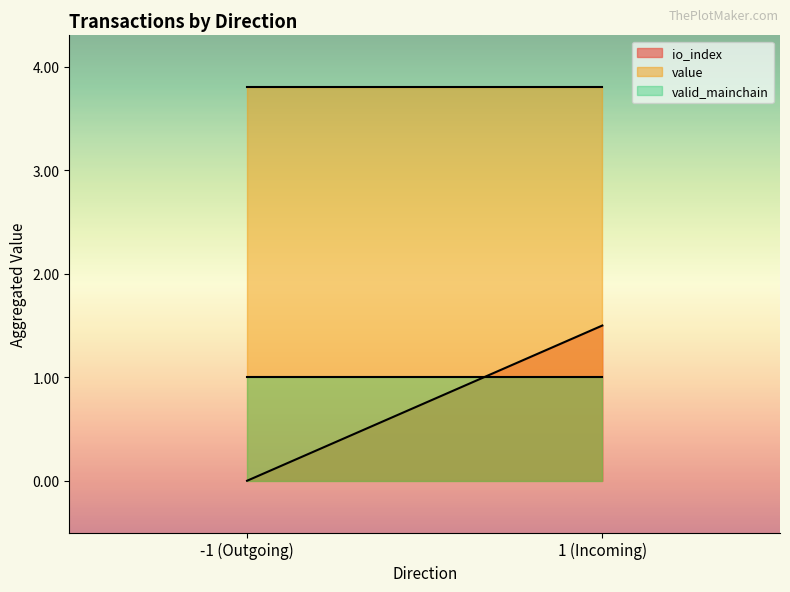

Reading left to right, transcribe all the data shown in this chart.

io_index: -1 (Outgoing)=0.0	1 (Incoming)=1.5
value: -1 (Outgoing)=3.8	1 (Incoming)=3.8
valid_mainchain: -1 (Outgoing)=1.0	1 (Incoming)=1.0